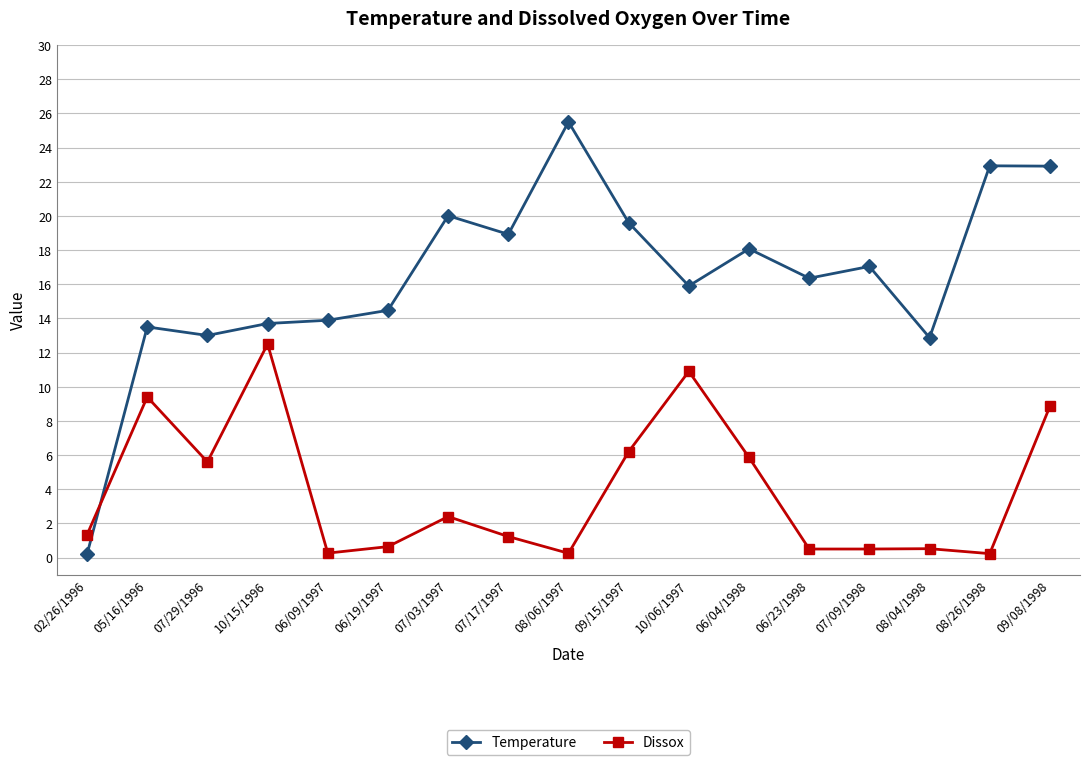

At which category does Dissox reach its first local valley?

07/29/1996